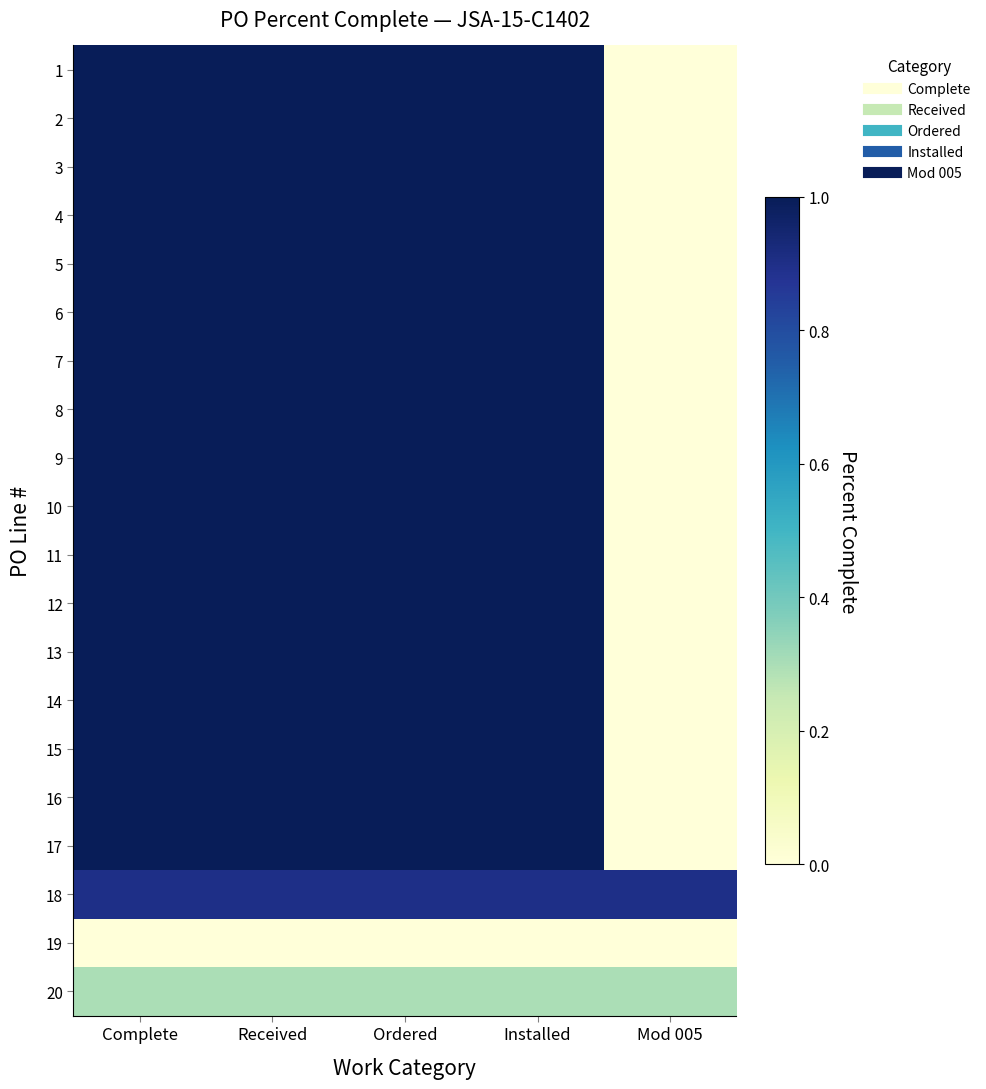

At which category is the sum across all series the highest?

Complete